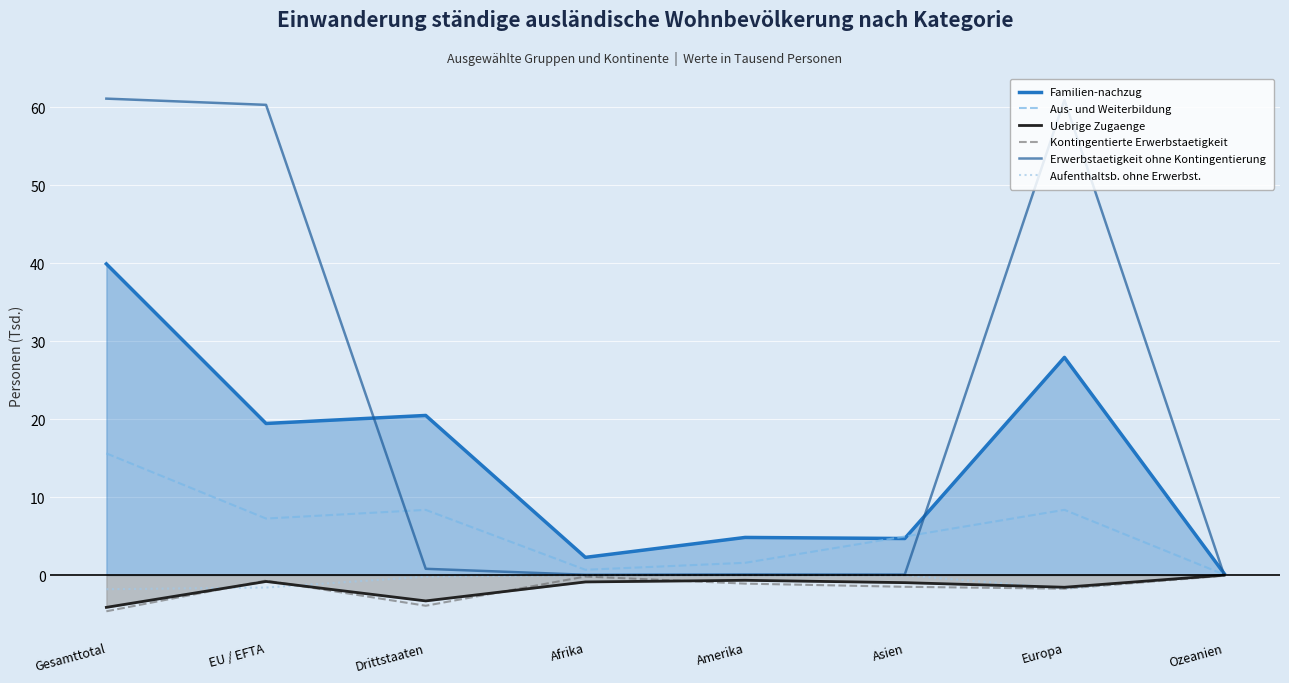

What is the difference between the highest and lowest values at Afrika?

3.2